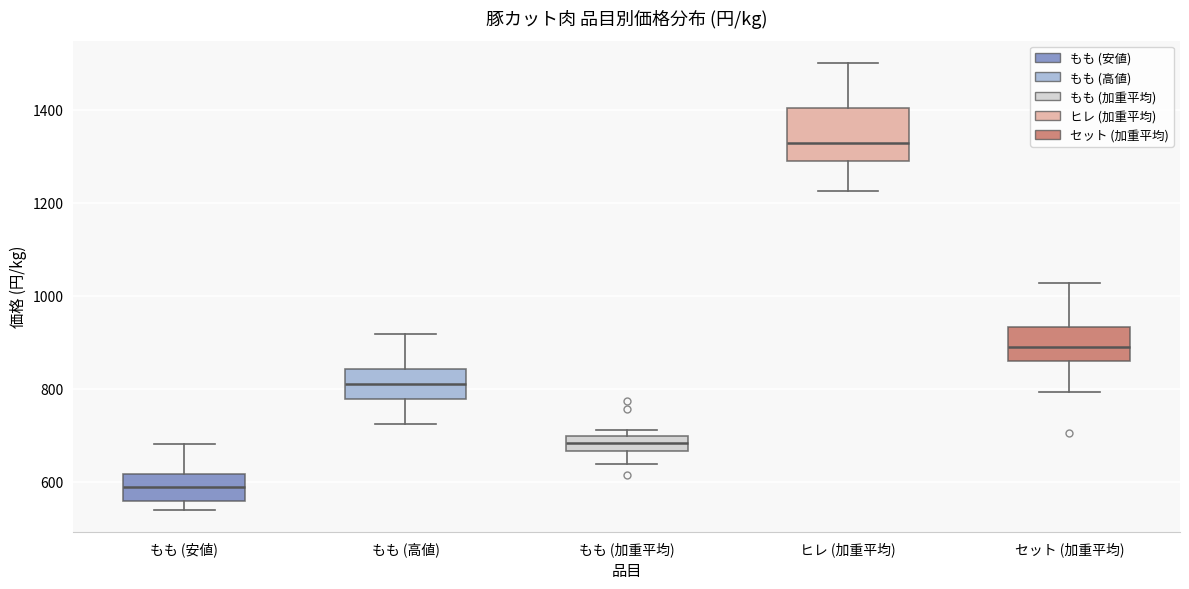

Which box has the lowest median line?

もも (安値)